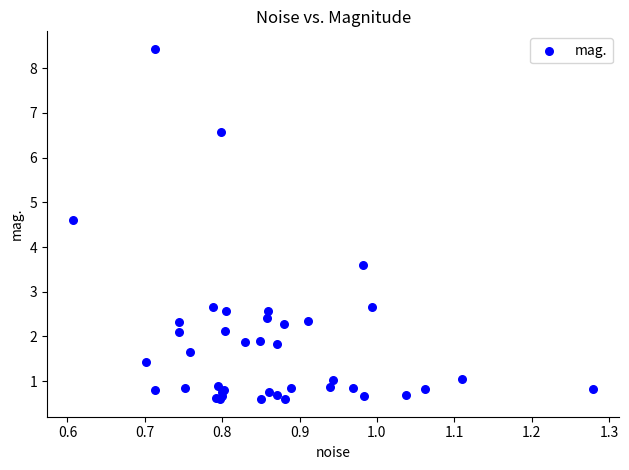

What Y value in the scatter plot is closest to 4?

3.6